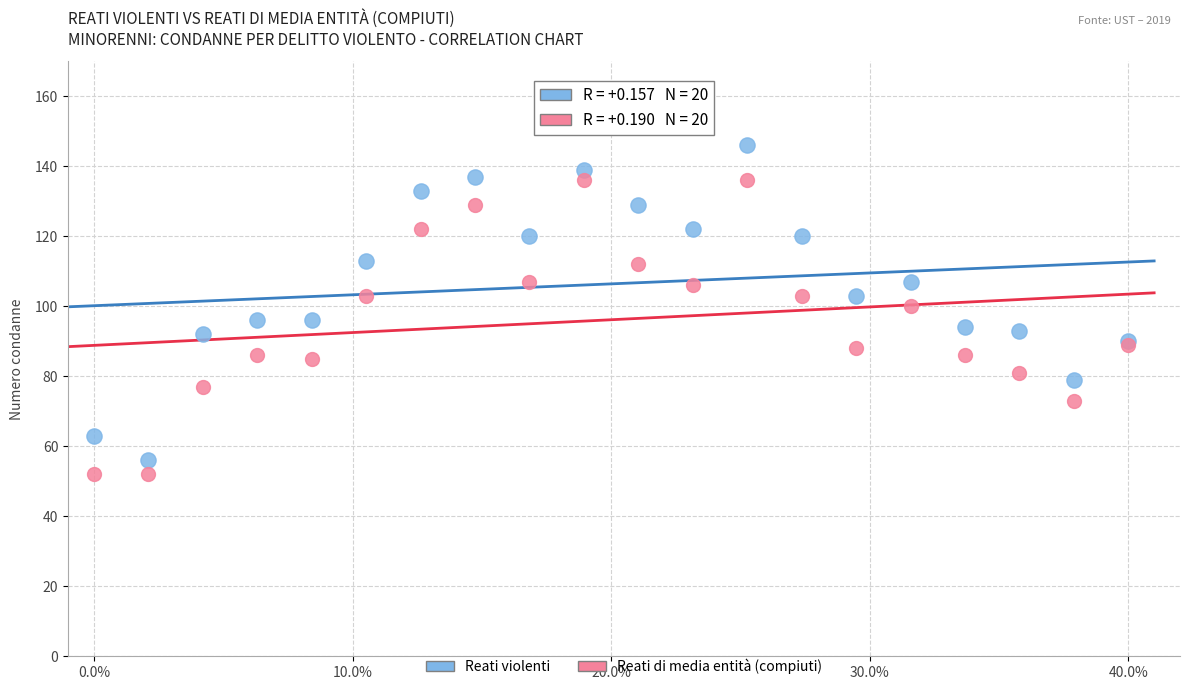

Which series contains the lowest Y value?

Reati di media entità (compiuti)